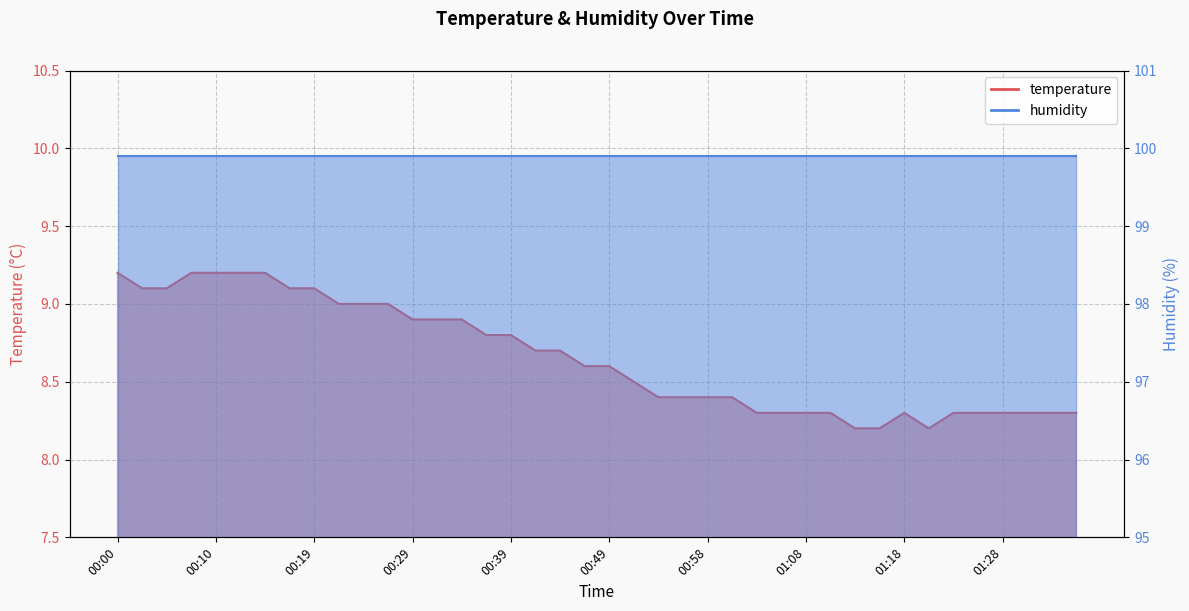

Which category has the lowest value across all series?

01:13